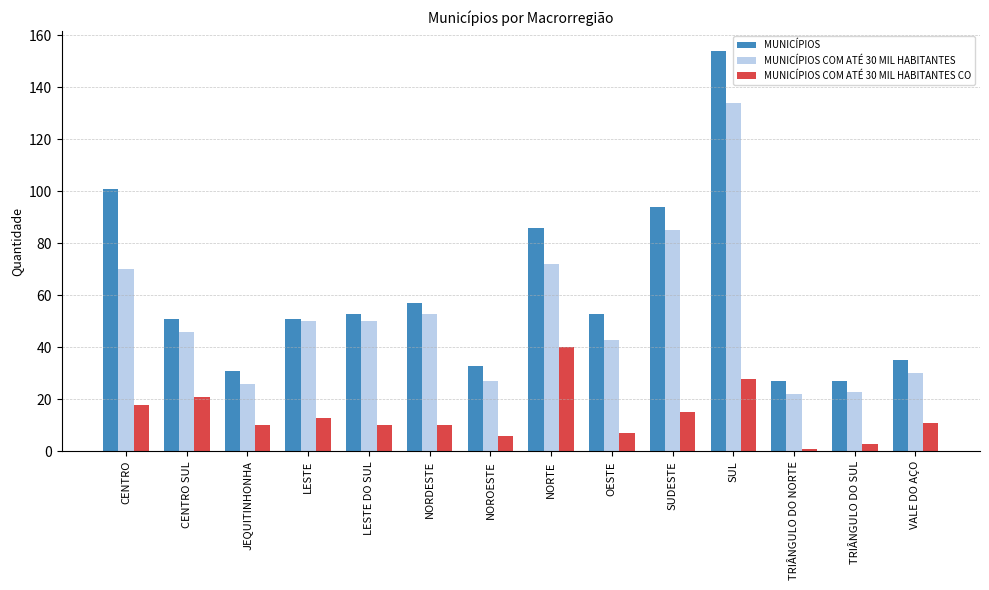

Rank the series at TRIÂNGULO DO SUL from highest to lowest value.

MUNICÍPIOS, MUNICÍPIOS COM ATÉ 30 MIL HABITANTES, MUNICÍPIOS COM ATÉ 30 MIL HABITANTES CO